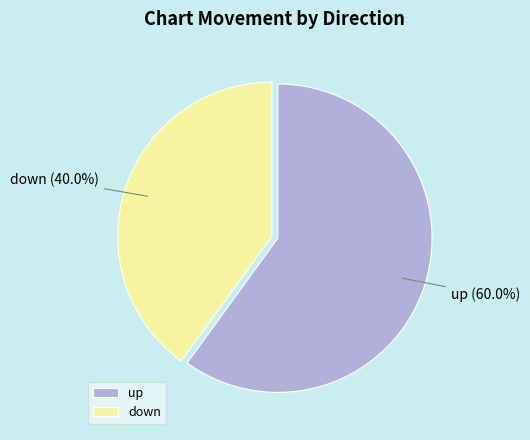

Which category has the smallest portion of the pie?

down